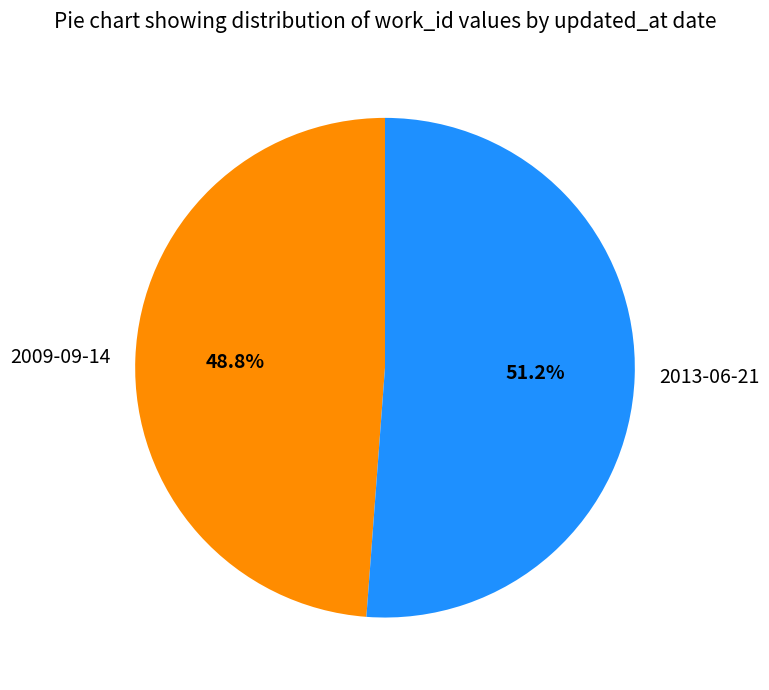

To the nearest percent, what portion does 2013-06-21 represent?

51%